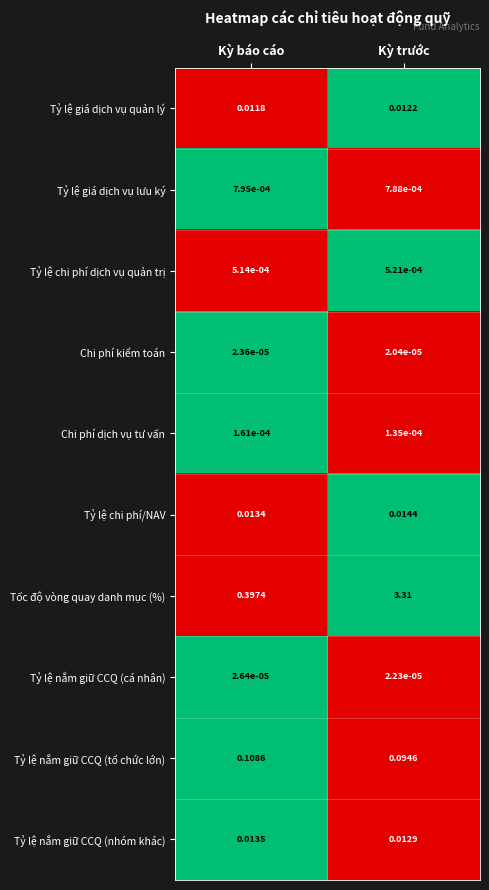

Rank the series by their maximum value, from lowest to highest.

Chi phí kiểm toán, Tỷ lệ nắm giữ CCQ (cá nhân), Chi phí dịch vụ tư vấn, Tỷ lệ chi phí dịch vụ quản trị, Tỷ lệ giá dịch vụ lưu ký, Tỷ lệ giá dịch vụ quản lý, Tỷ lệ nắm giữ CCQ (nhóm khác), Tỷ lệ chi phí/NAV, Tỷ lệ nắm giữ CCQ (tổ chức lớn), Tốc độ vòng quay danh mục (%)